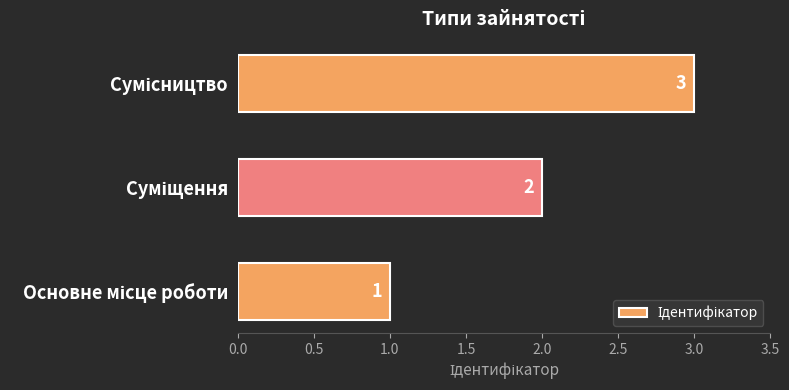

What is the maximum value shown in the chart?

3